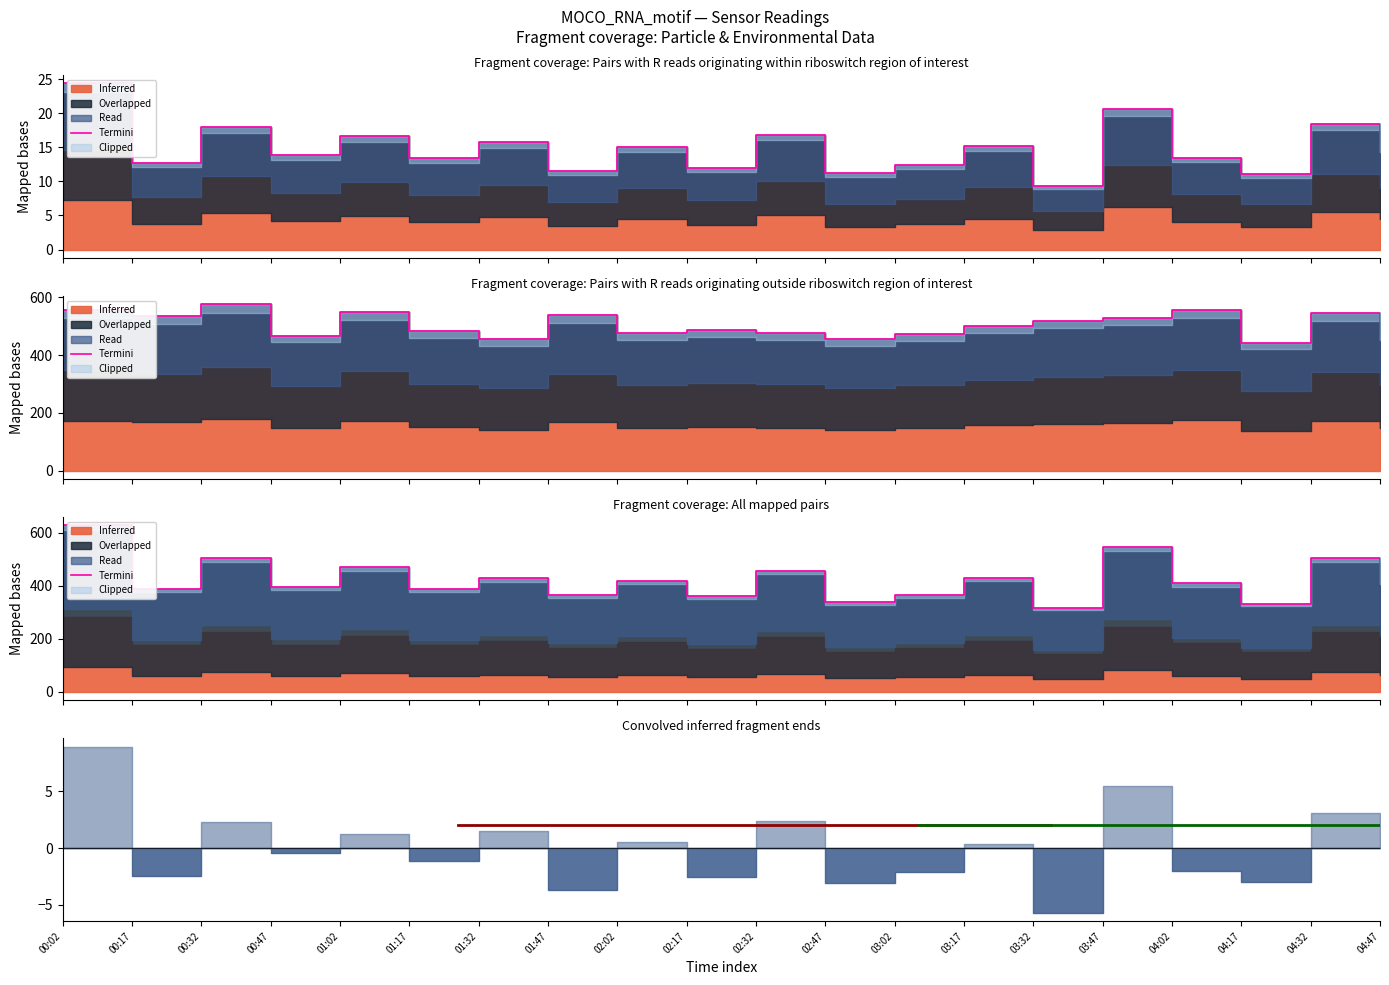

At which label does the data first exceed 419?

00:02